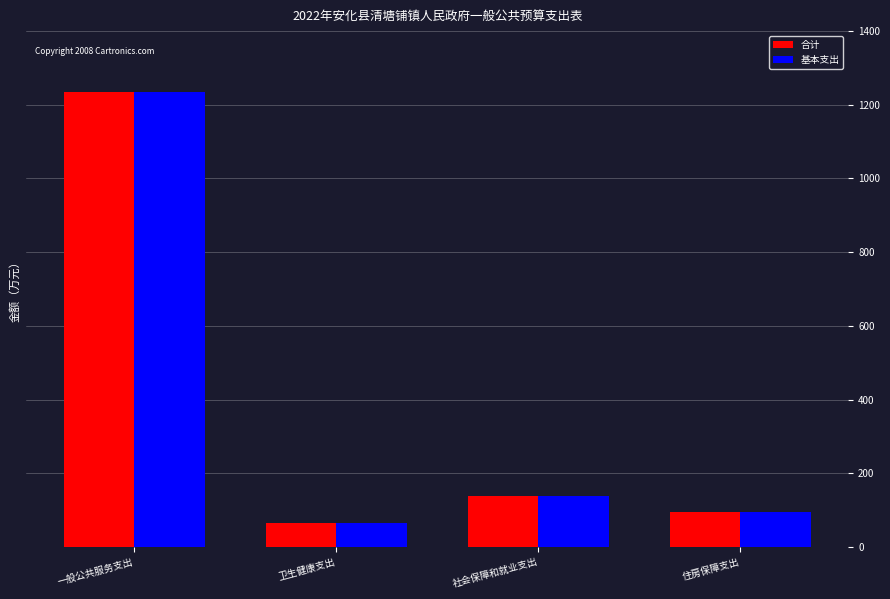

What is the sum of the 基本支出 values at 社会保障和就业支出 and 一般公共服务支出?

1372.2